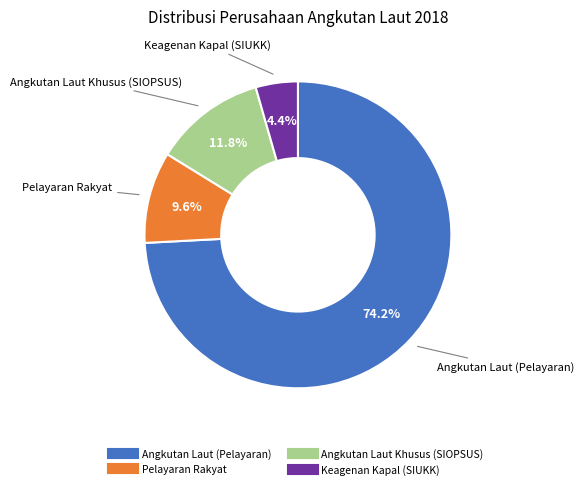

Combined, do Angkutan Laut Khusus (SIOPSUS) and Pelayaran Rakyat account for over 50%?

No